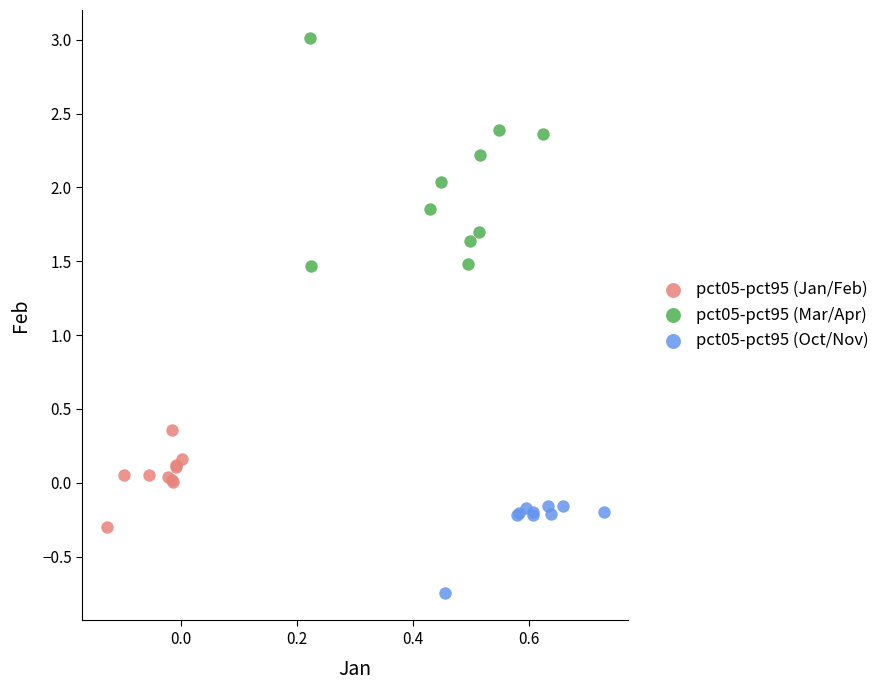

What are all the series names shown in the legend?

pct05-pct95 (Jan/Feb), pct05-pct95 (Mar/Apr), pct05-pct95 (Oct/Nov)